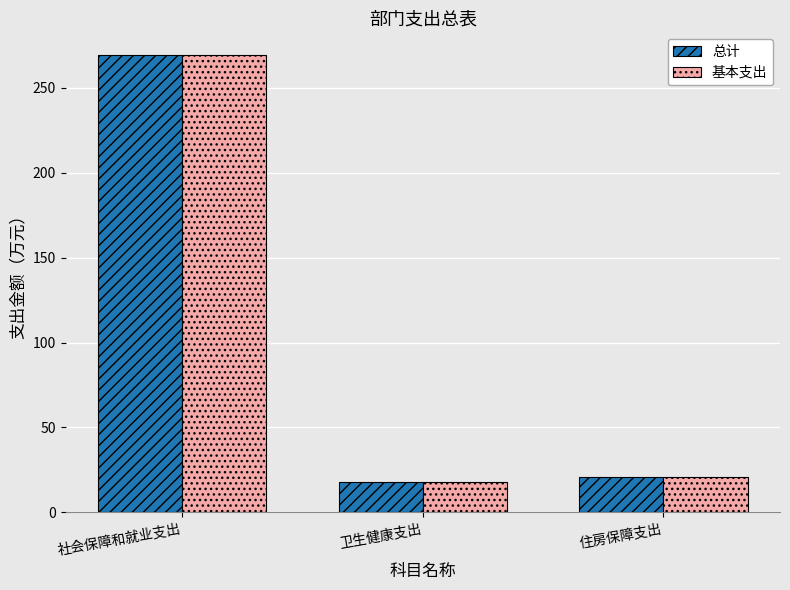

How many data points in 基本支出 are less than 21?

1